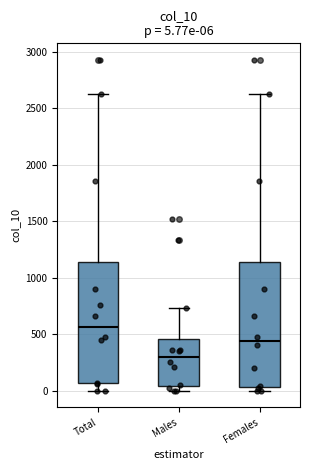

Which box's median line is the lowest?

Males